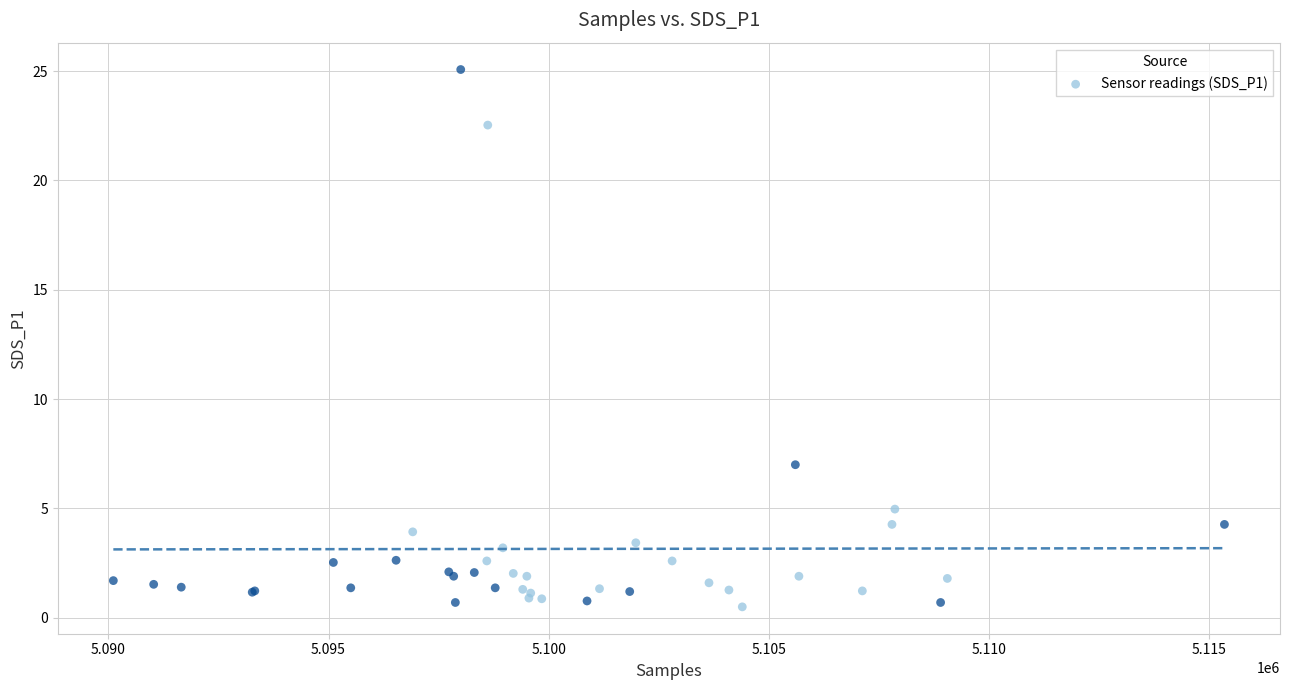

What Y value in the scatter plot is closest to 12?

7.0